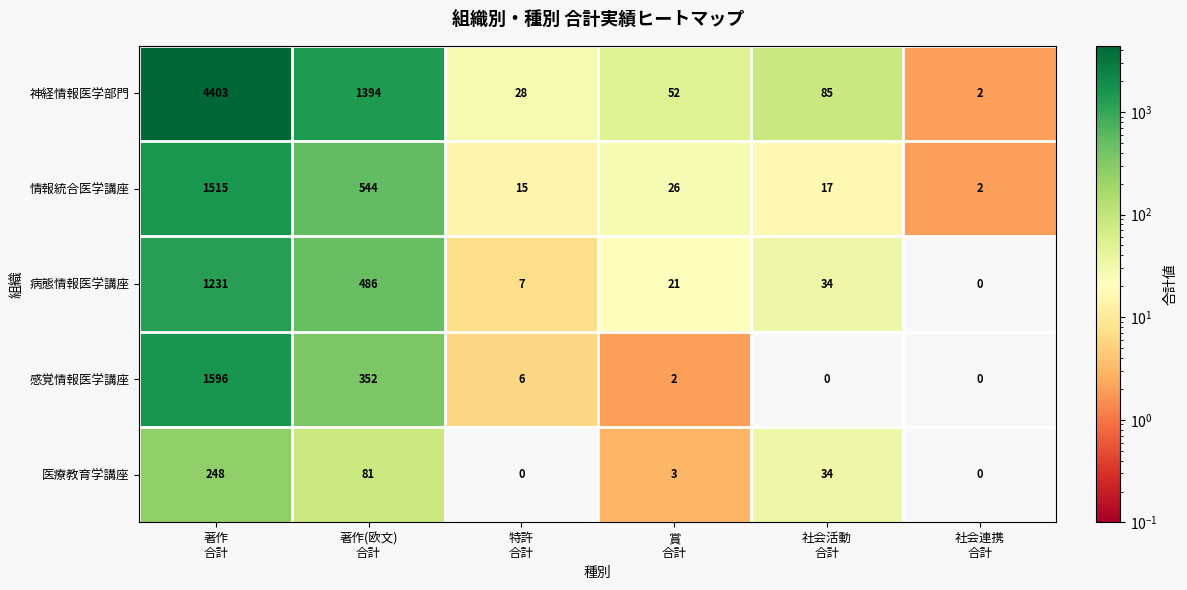

At how many categories does at least one series exceed 3857?

1